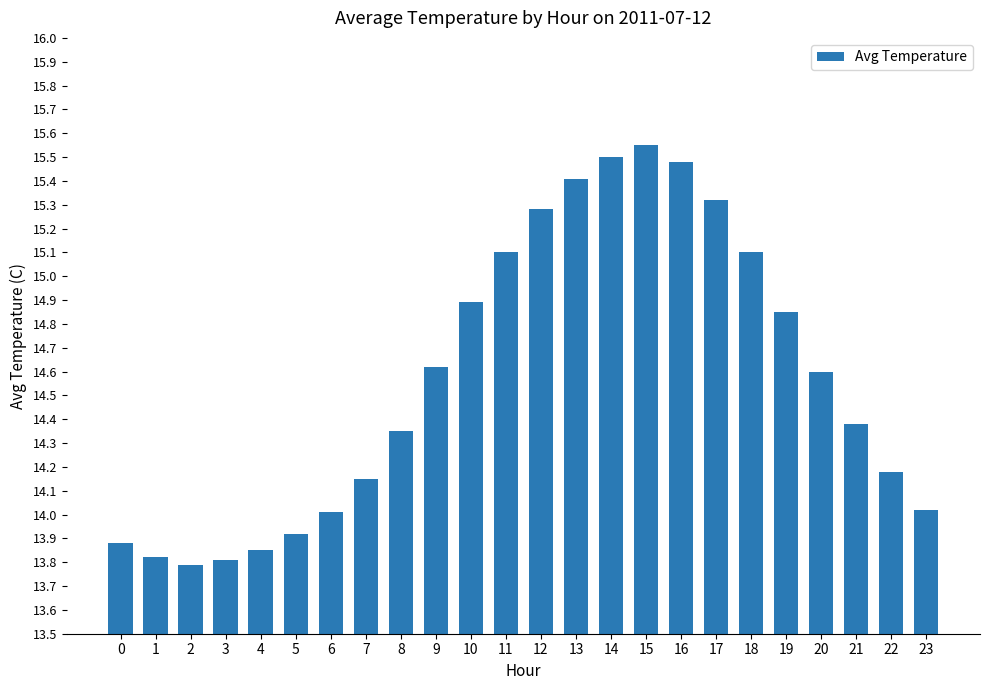

The chart shows a value of 15.5 at 16. True or false?

True